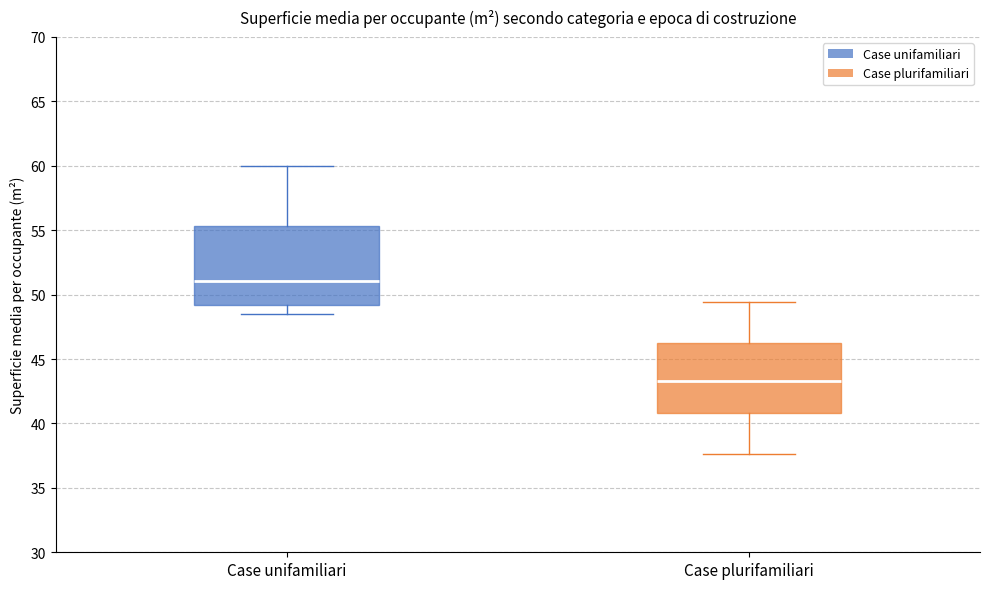

Reading left to right, read every box against the y-axis: the position of its median line, the range the box covers, and the ends of its whiskers. The values are not printed on the chart, so give them approximately, as read against the axis.

Case unifamiliari: median 51.0, box 49.0 to 55.5, whiskers 48.5 to 60.0
Case plurifamiliari: median 43.5, box 41.0 to 46.0, whiskers 37.5 to 49.5